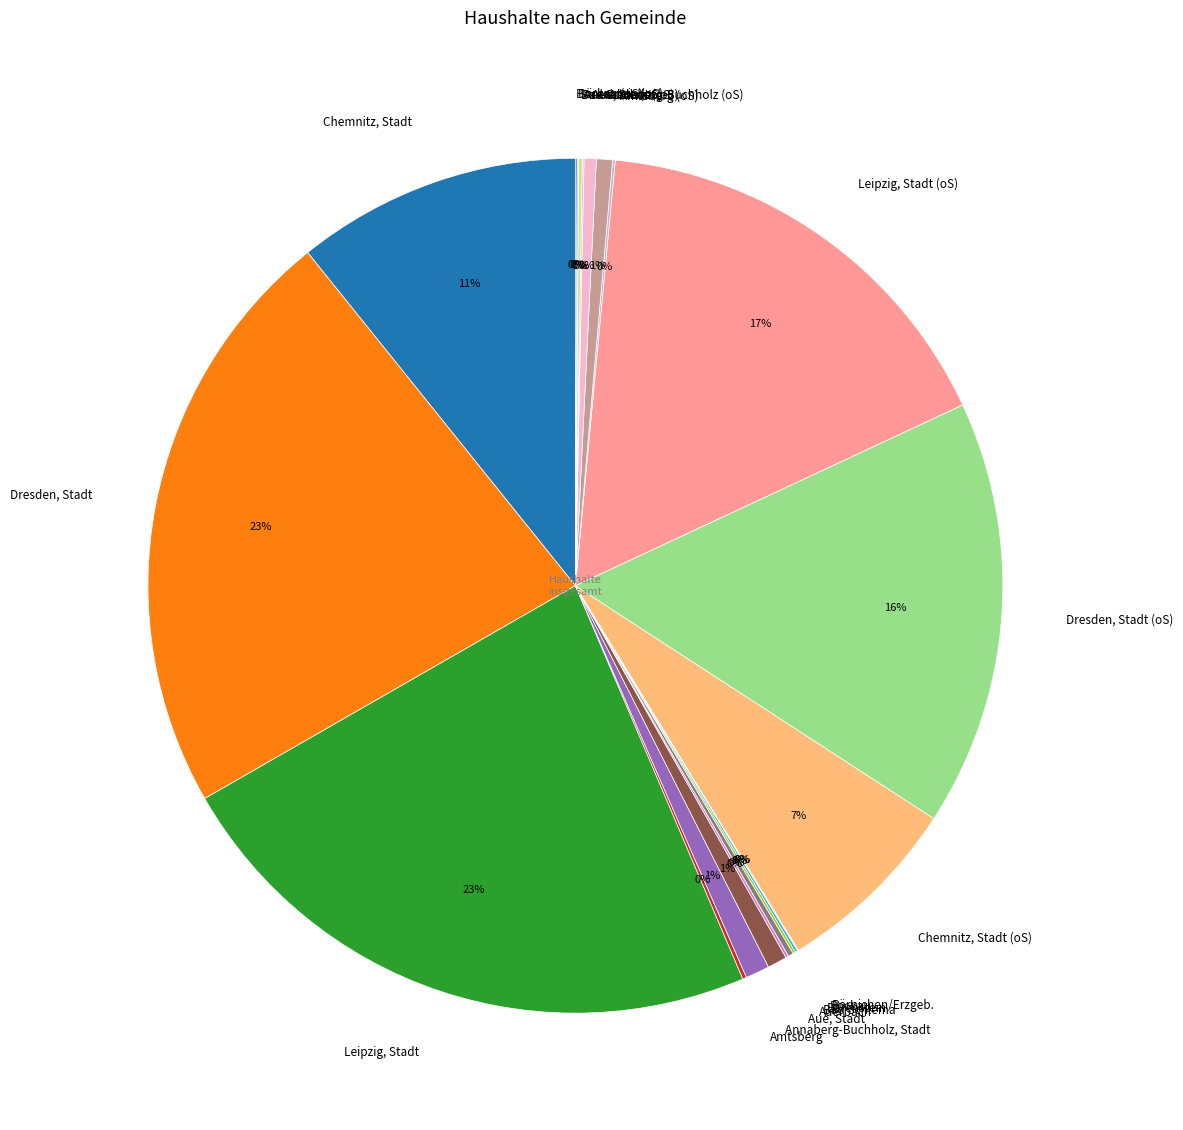

To the nearest percent, what is the difference between the largest and smallest slice percentages?

23%